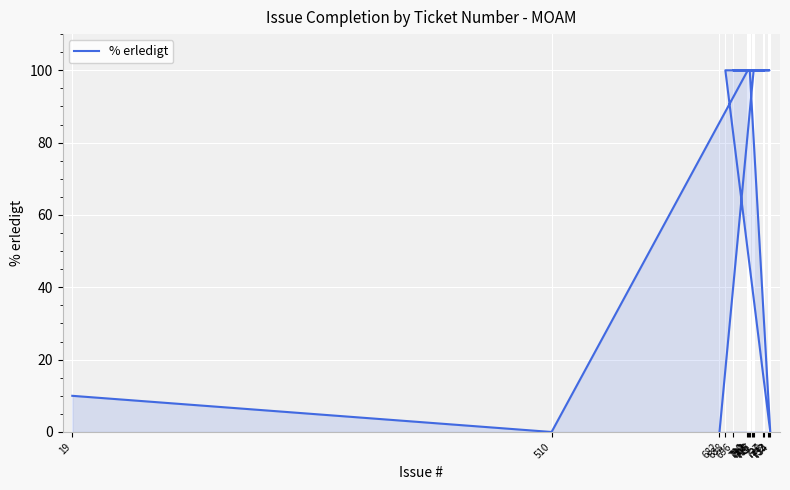

Reading right to left, list all the values displayed in this chart.

0	100	100	100	100	100	100	100	100	100	100	100	0	100	100	0	10